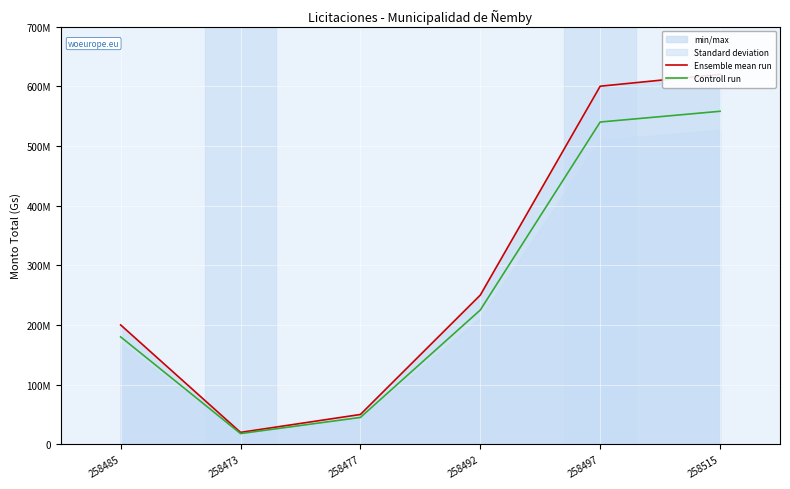

Read the Controll run value at 258515, to the nearest 100.

558000000